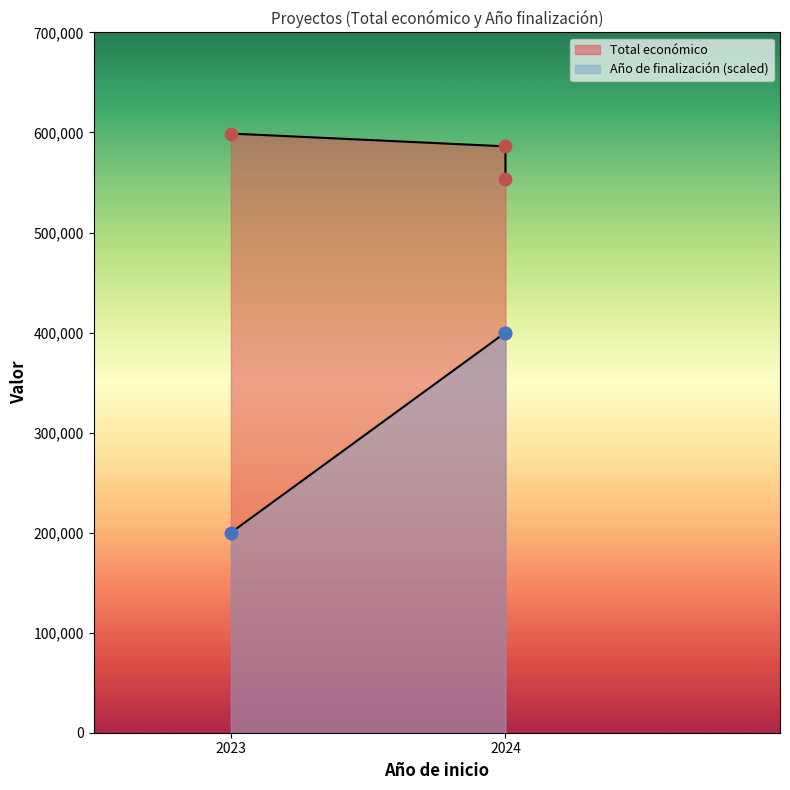

Which series has the largest total across all categories?

Total económico